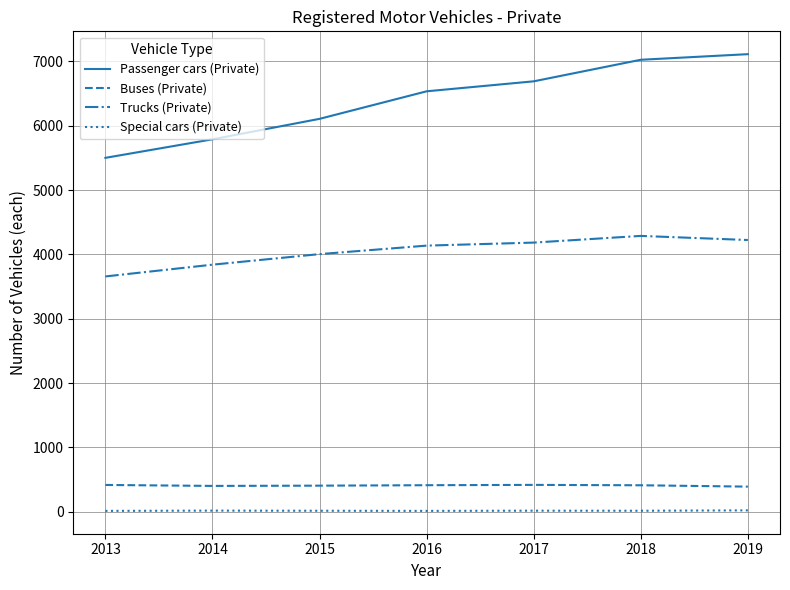

At 2017, list the series in order from smallest to largest.

Special cars (Private), Buses (Private), Trucks (Private), Passenger cars (Private)